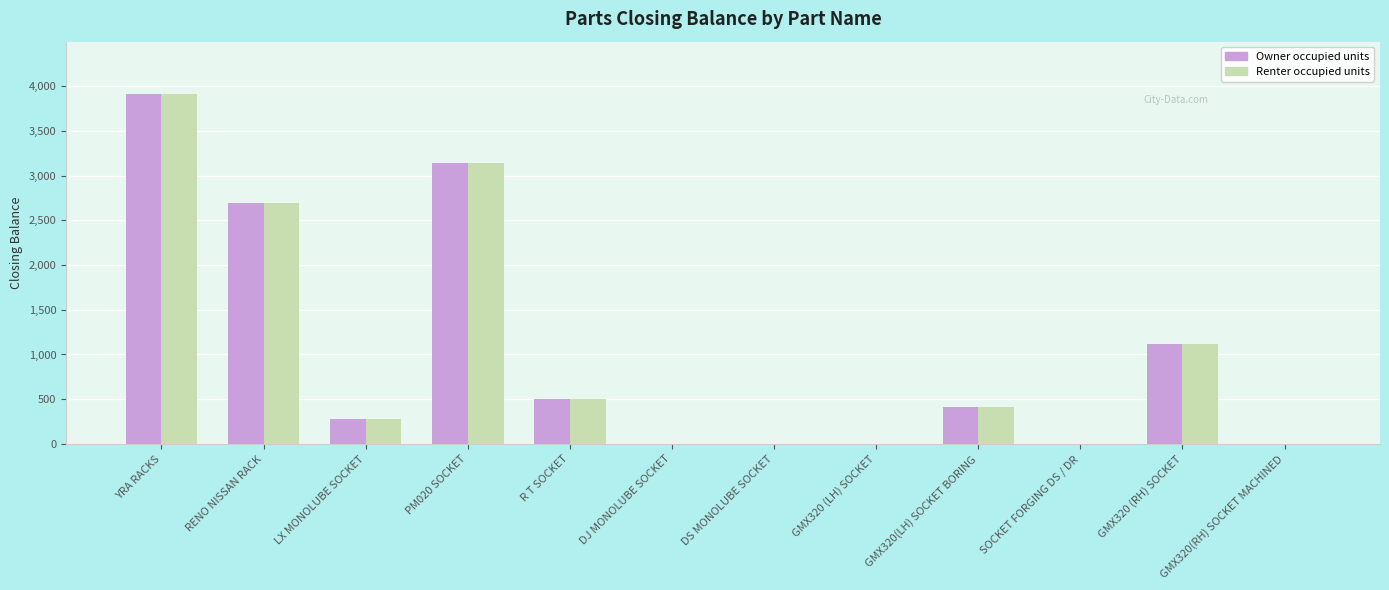

Reading left to right, extract all data points from this chart.

Owner occupied units: YRA RACKS=3910	RENO NISSAN RACK=2695	LX MONOLUBE SOCKET=282	PM020 SOCKET=3141	R T SOCKET=500	DJ MONOLUBE SOCKET=0	DS MONOLUBE SOCKET=0	GMX320 (LH) SOCKET=0	GMX320(LH) SOCKET BORING=418	SOCKET FORGING DS / DR=0	GMX320 (RH) SOCKET=1113	GMX320(RH) SOCKET MACHINED=0
Renter occupied units: YRA RACKS=3910	RENO NISSAN RACK=2695	LX MONOLUBE SOCKET=282	PM020 SOCKET=3141	R T SOCKET=500	DJ MONOLUBE SOCKET=0	DS MONOLUBE SOCKET=0	GMX320 (LH) SOCKET=0	GMX320(LH) SOCKET BORING=418	SOCKET FORGING DS / DR=0	GMX320 (RH) SOCKET=1113	GMX320(RH) SOCKET MACHINED=0